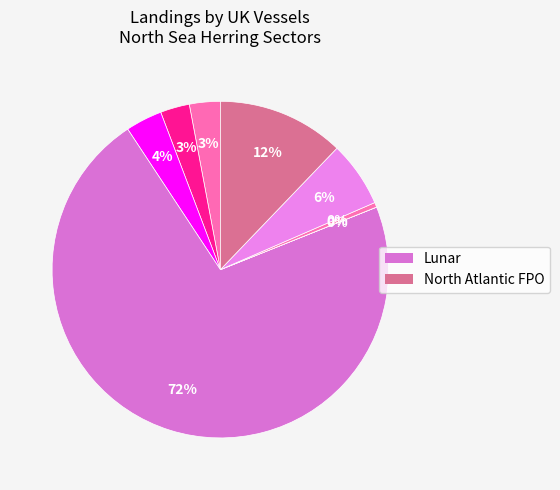

Which slice represents more than half of the pie?

Lunar